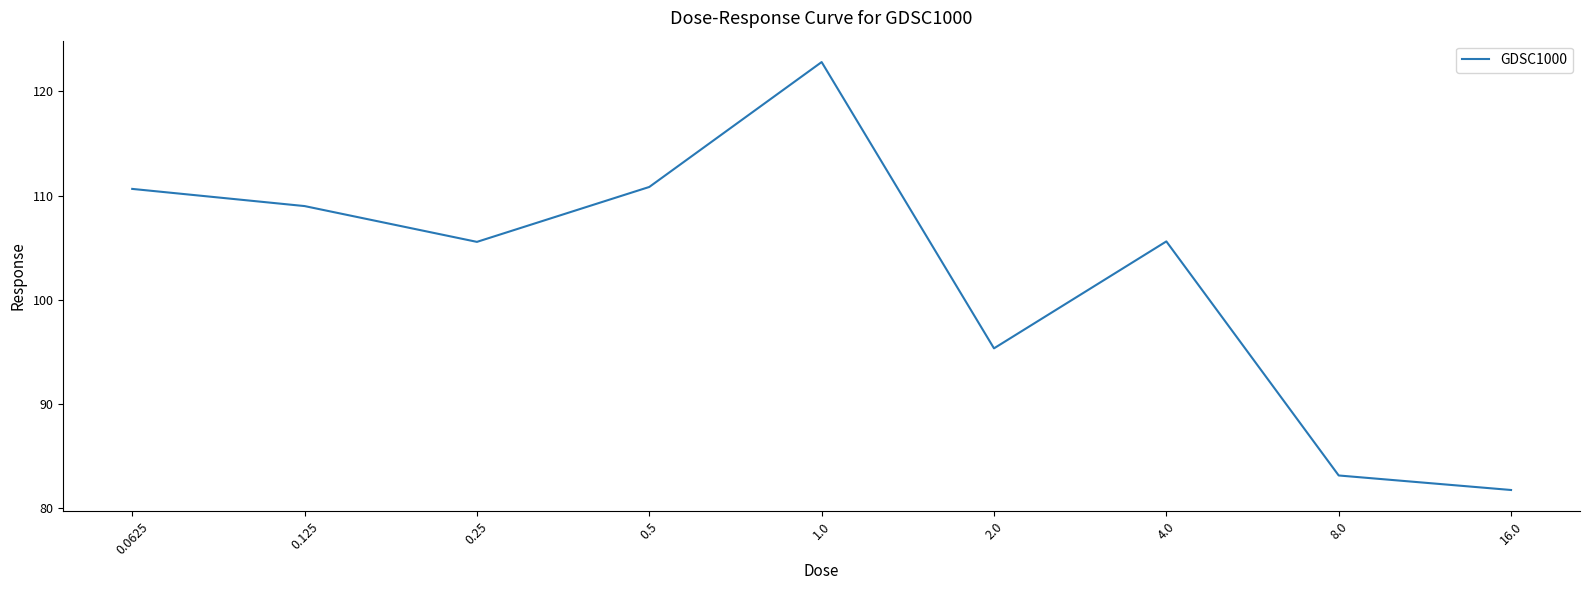

Reading left to right, list all the values displayed in this chart.

0.0625=110.6	0.125=109.0	0.25=105.6	0.5=110.8	1.0=122.8	2.0=95.3	4.0=105.6	8.0=83.1	16.0=81.8